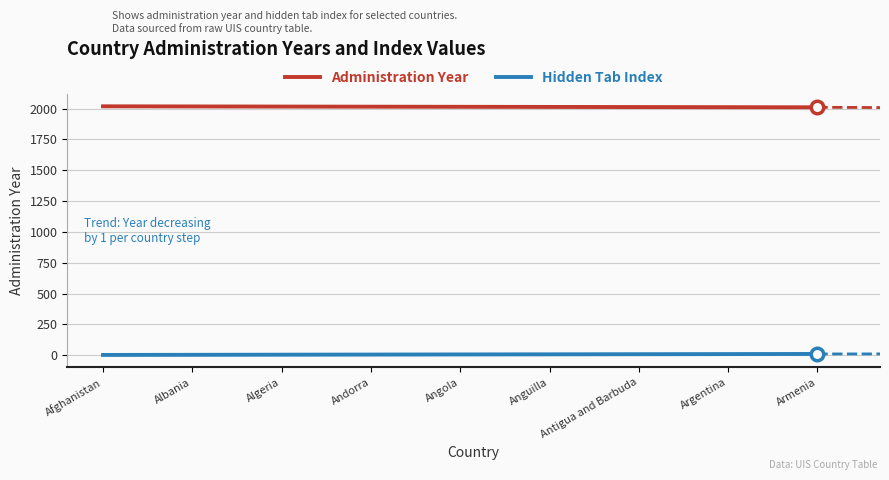

At which label does Administration Year first exceed 2014?

Afghanistan